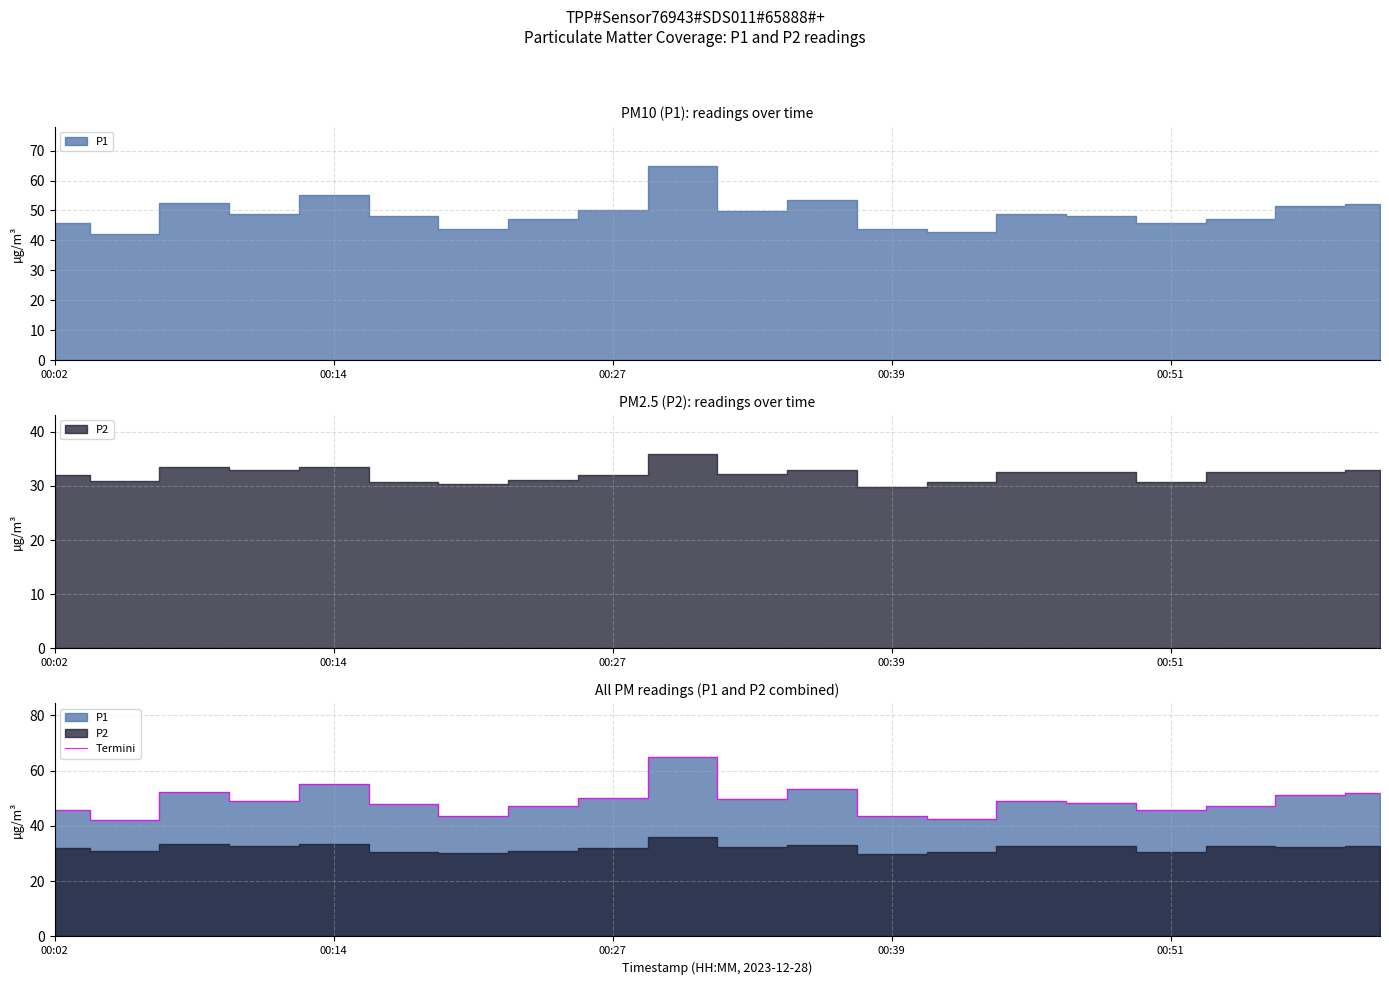

What is the smallest value displayed?

42.3